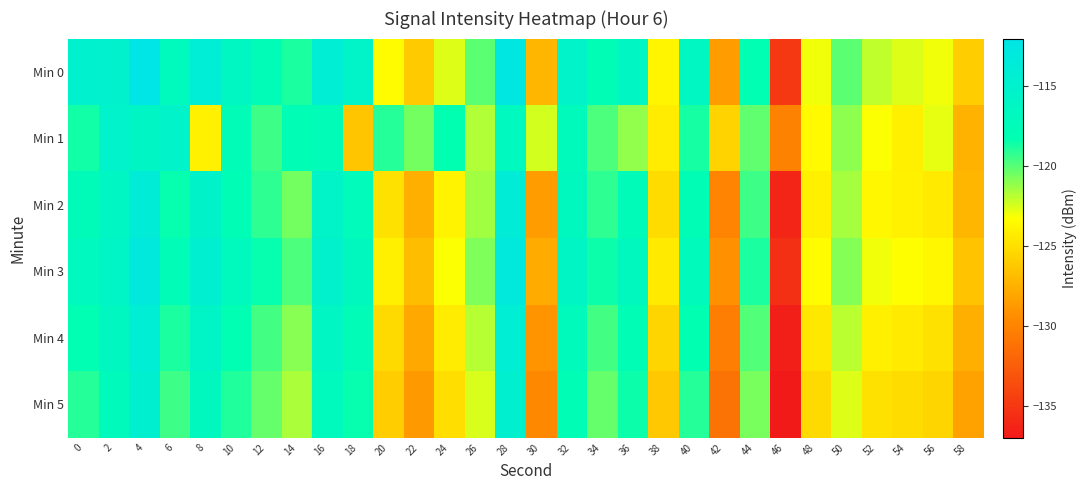

What is the total value across all series at 54?

-743.5